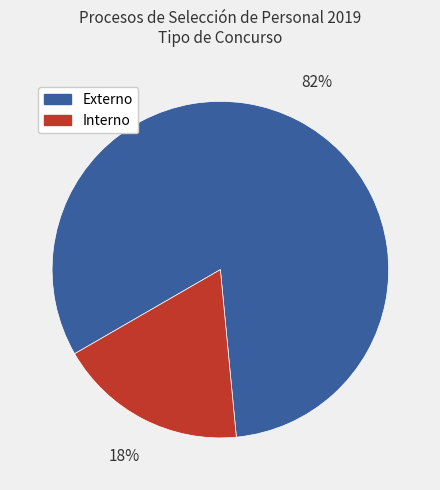

Do Interno and Externo together represent more than half of the pie?

Yes